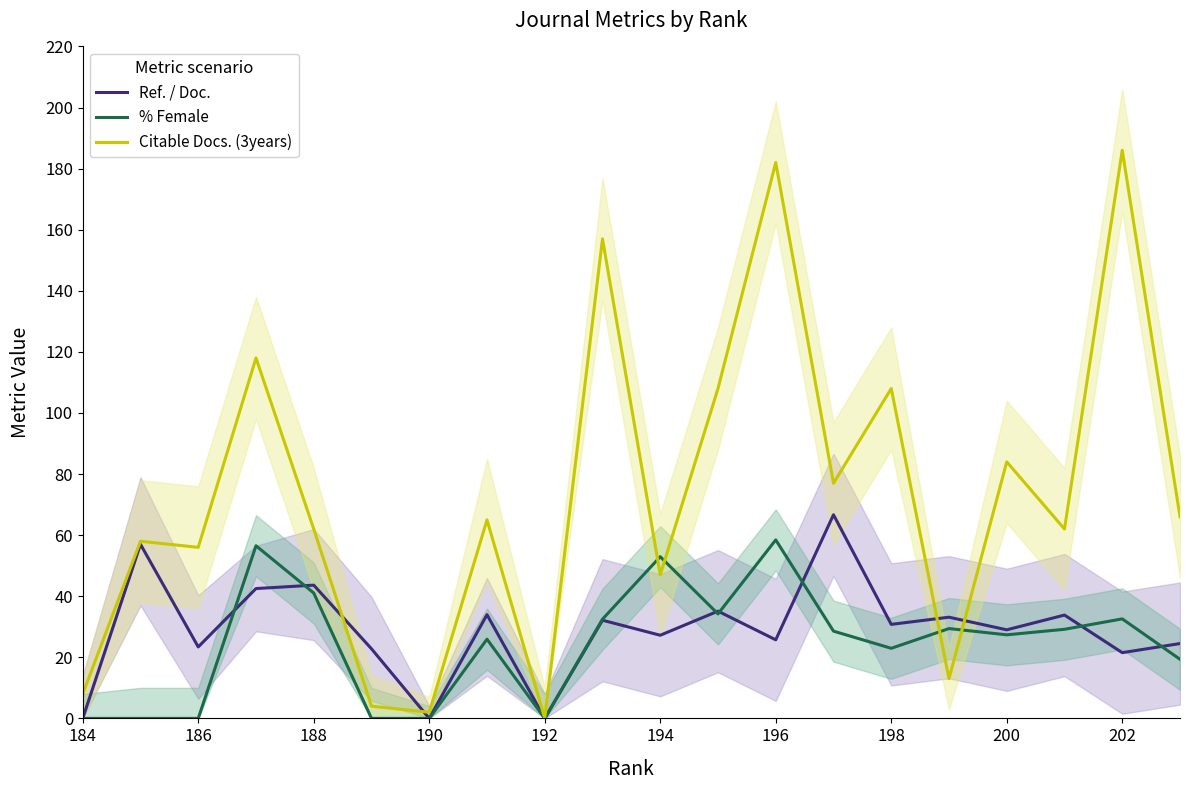

Is this an area chart (filled region under the line)?

No